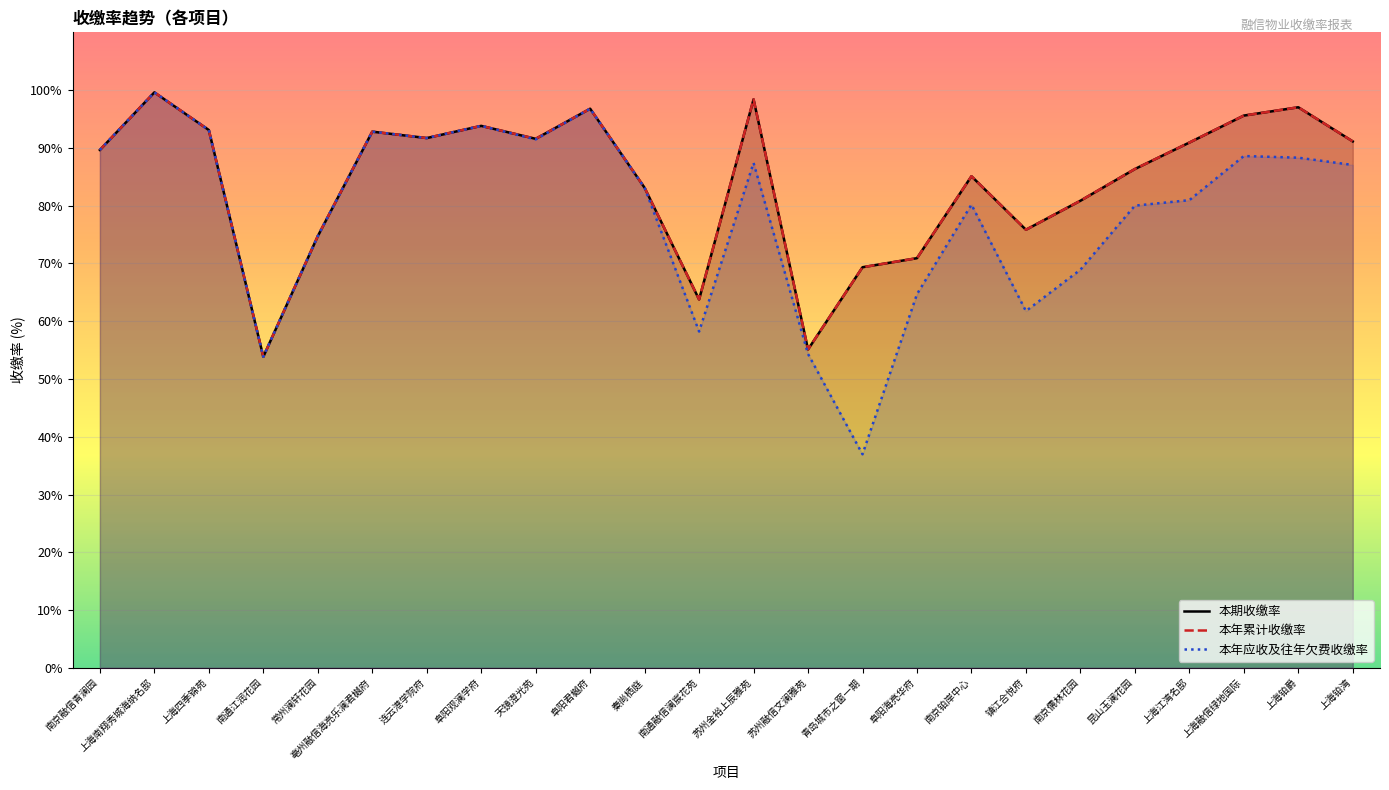

Reading right to left, transcribe all the data shown in this chart.

本期收缴率: 上海铂湾=91.1	上海铂爵=97.0	上海融信绿地国际=95.6	上海江湾名邸=90.9	昆山玉澜花园=86.3	南京儒林花园=80.8	镇江合悦府=75.8	南京铂岸中心=85.1	阜阳海亮华府=70.9	青岛城市之窗一期=69.3	苏州融信文澜雅苑=55.1	苏州金裕上辰雅苑=98.4	南通融信澜宸花苑=63.8	秦尚栖庭=83.1	阜阳君樾府=96.8	天镜澄光苑=91.6	阜阳观澜学府=93.8	连云港学院府=91.7	亳州融信海亮乐澜君樾府=92.8	常州澜轩花园=74.7	南通江润花园=53.8	上海四季锦苑=93.1	上海南翔秀城海纳名邸=99.6	南京融信青澜园=89.6
本年累计收缴率: 上海铂湾=91.1	上海铂爵=97.0	上海融信绿地国际=95.6	上海江湾名邸=90.9	昆山玉澜花园=86.3	南京儒林花园=80.8	镇江合悦府=75.8	南京铂岸中心=85.1	阜阳海亮华府=70.9	青岛城市之窗一期=69.3	苏州融信文澜雅苑=55.1	苏州金裕上辰雅苑=98.4	南通融信澜宸花苑=63.8	秦尚栖庭=83.1	阜阳君樾府=96.8	天镜澄光苑=91.6	阜阳观澜学府=93.8	连云港学院府=91.7	亳州融信海亮乐澜君樾府=92.8	常州澜轩花园=74.7	南通江润花园=53.8	上海四季锦苑=93.1	上海南翔秀城海纳名邸=99.6	南京融信青澜园=89.6
本年应收及往年欠费收缴率: 上海铂湾=87.0	上海铂爵=88.3	上海融信绿地国际=88.6	上海江湾名邸=81.0	昆山玉澜花园=80.0	南京儒林花园=68.9	镇江合悦府=61.8	南京铂岸中心=80.2	阜阳海亮华府=64.7	青岛城市之窗一期=37.0	苏州融信文澜雅苑=54.3	苏州金裕上辰雅苑=87.4	南通融信澜宸花苑=58.2	秦尚栖庭=83.1	阜阳君樾府=96.8	天镜澄光苑=91.5	阜阳观澜学府=93.8	连云港学院府=91.7	亳州融信海亮乐澜君樾府=92.8	常州澜轩花园=74.7	南通江润花园=53.8	上海四季锦苑=93.1	上海南翔秀城海纳名邸=99.6	南京融信青澜园=89.6